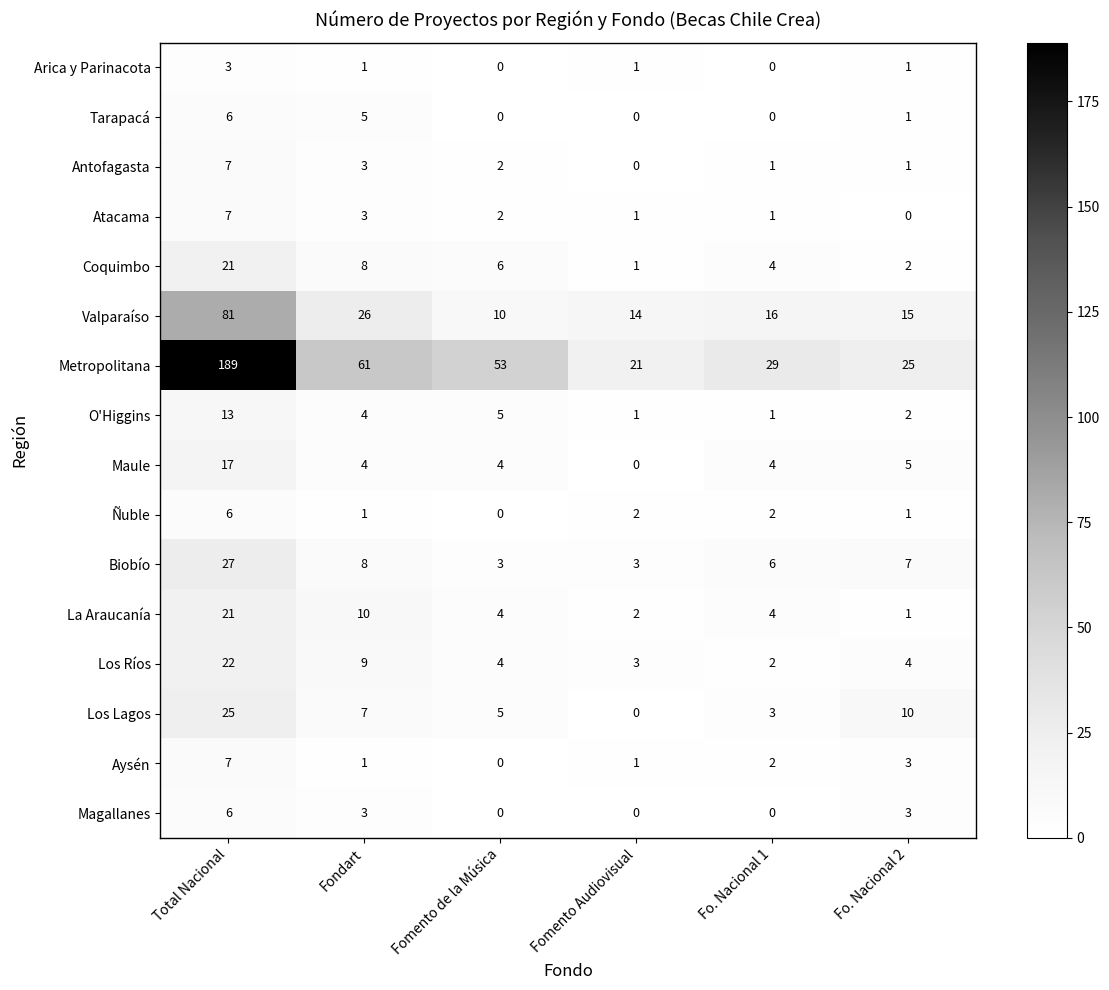

What is the total value across all series at Fomento de la Música?

98